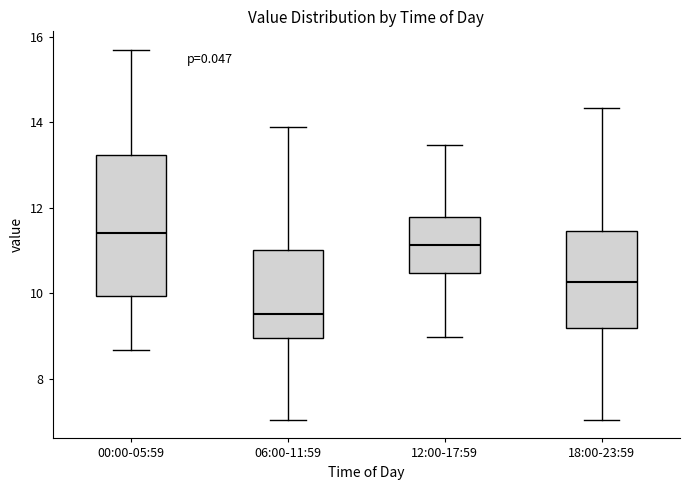

Comparing the boxes themselves (not the whiskers), which one is the tallest?

00:00-05:59